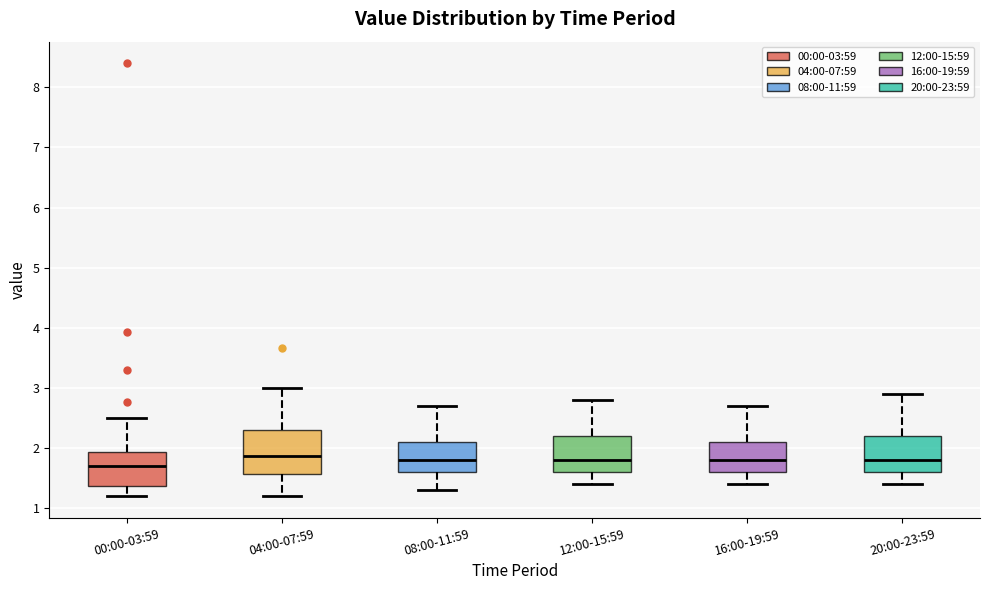

Reading left to right, read every box against the y-axis: the position of its median line, the range the box covers, and the ends of its whiskers. The values are not printed on the chart, so give them approximately, as read against the axis.

00:00-03:59: median 1.7, box 1.4 to 1.9, whiskers 1.2 to 2.5
04:00-07:59: median 1.9, box 1.6 to 2.3, whiskers 1.2 to 3.0
08:00-11:59: median 1.8, box 1.6 to 2.1, whiskers 1.3 to 2.7
12:00-15:59: median 1.8, box 1.6 to 2.2, whiskers 1.4 to 2.8
16:00-19:59: median 1.8, box 1.6 to 2.1, whiskers 1.4 to 2.7
20:00-23:59: median 1.8, box 1.6 to 2.2, whiskers 1.4 to 2.9